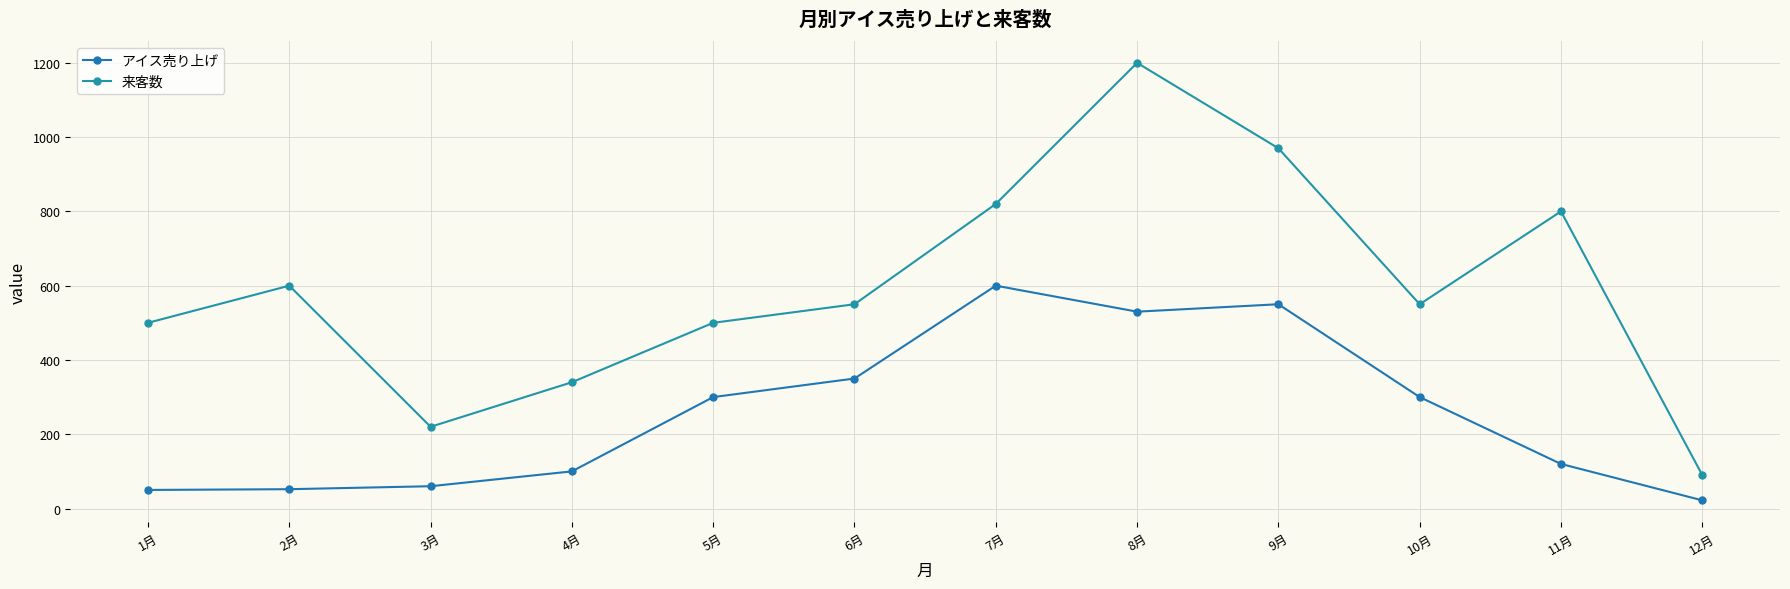

What is the total value across all series at 11月?

920